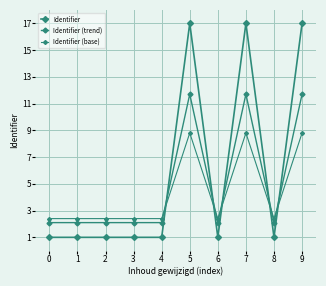

Count the number of categories in the chart.

10